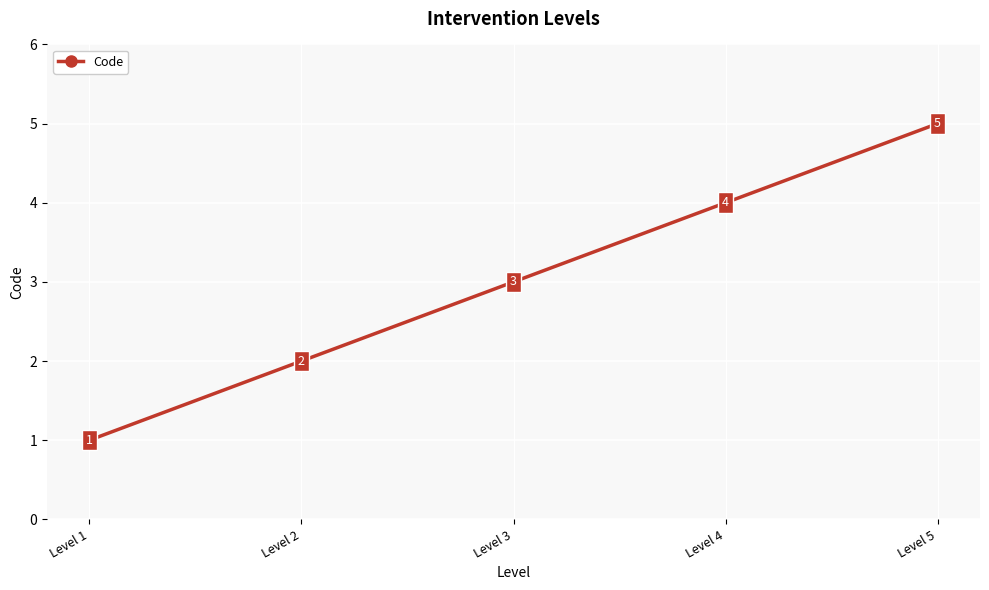

Does the chart have visible grid lines?

Yes